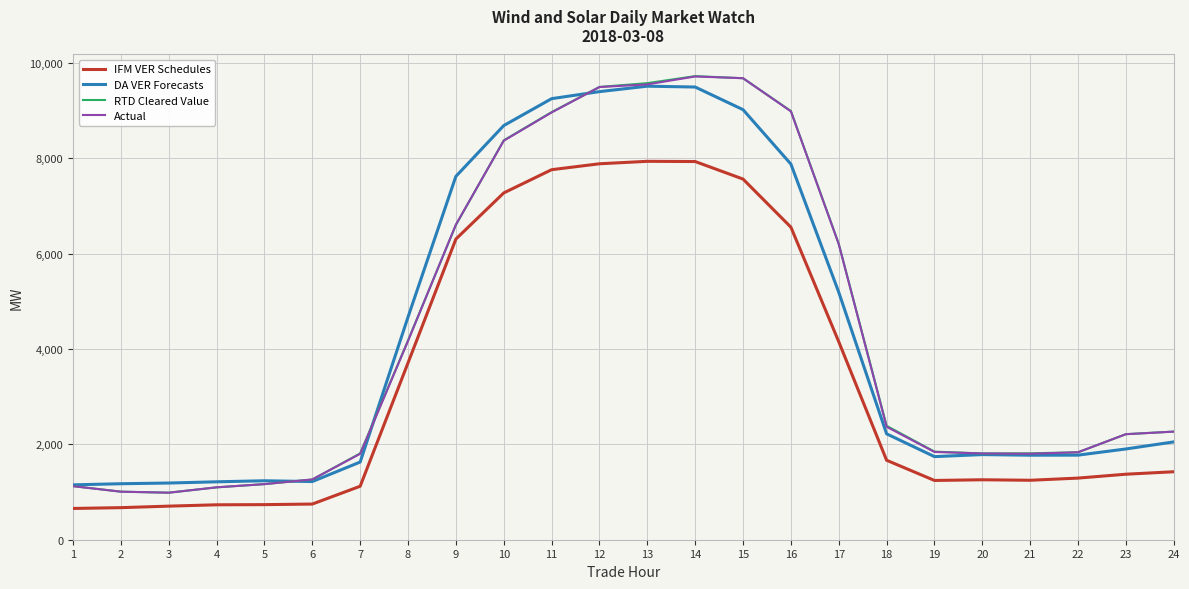

True or false: DA VER Forecasts and IFM VER Schedules intersect in this chart.

False